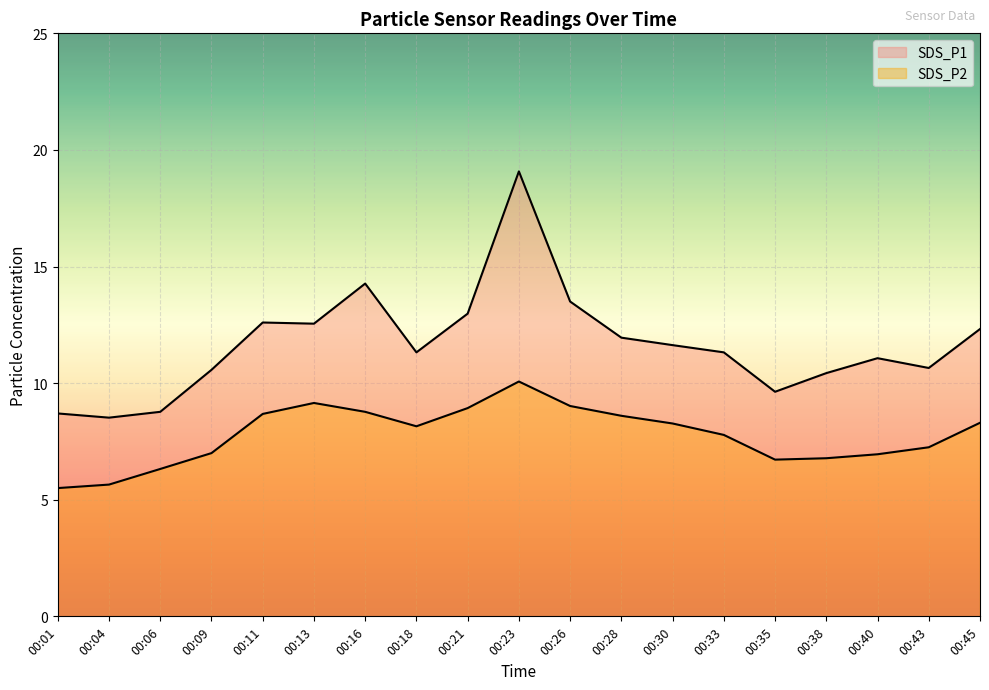

Does the chart display data point markers on the line(s)?

No